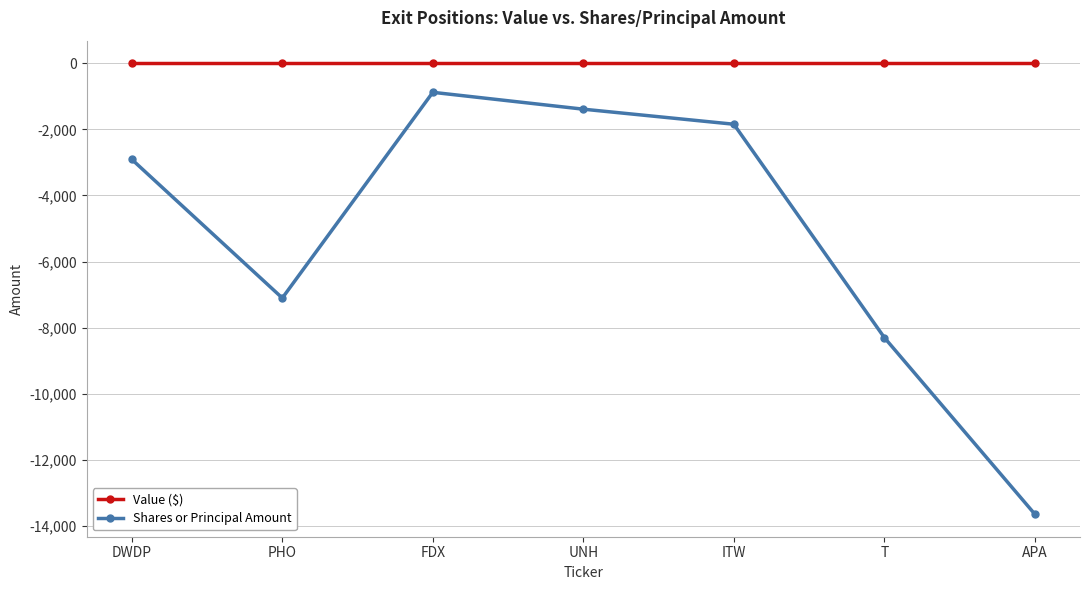

Reading left to right, what are all the values shown in this chart?

Value ($): DWDP=0	PHO=0	FDX=0	UNH=0	ITW=0	T=0	APA=0
Shares or Principal Amount: DWDP=-2908	PHO=-7100	FDX=-880	UNH=-1390	ITW=-1845	T=-8296	APA=-13636